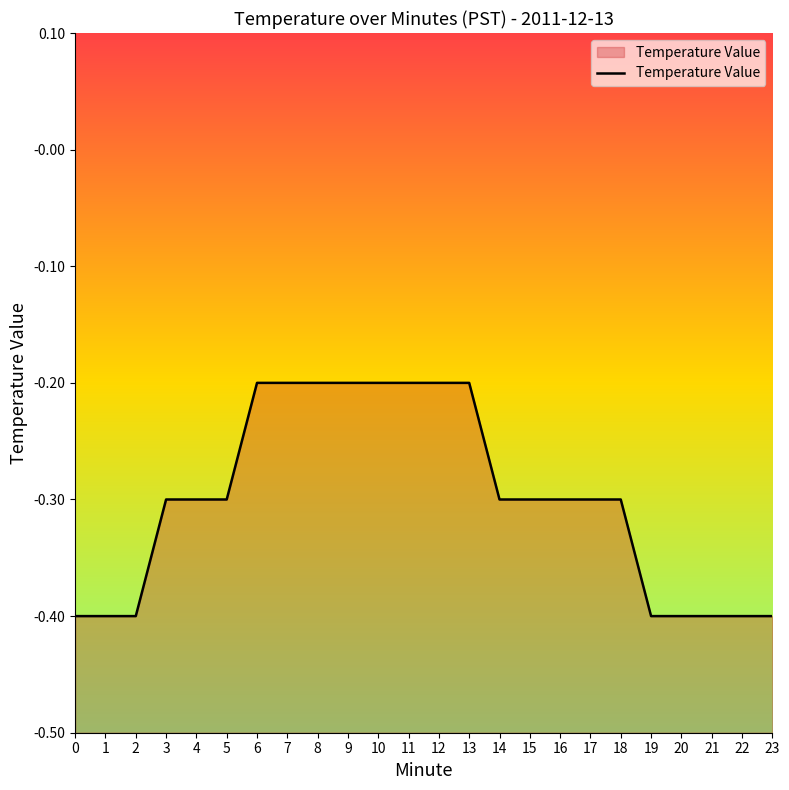

Rank the categories by value from lowest to highest.

0, 1, 2, 19, 20, 21, 22, 23, 3, 4, 5, 14, 15, 16, 17, 18, 6, 7, 8, 9, 10, 11, 12, 13